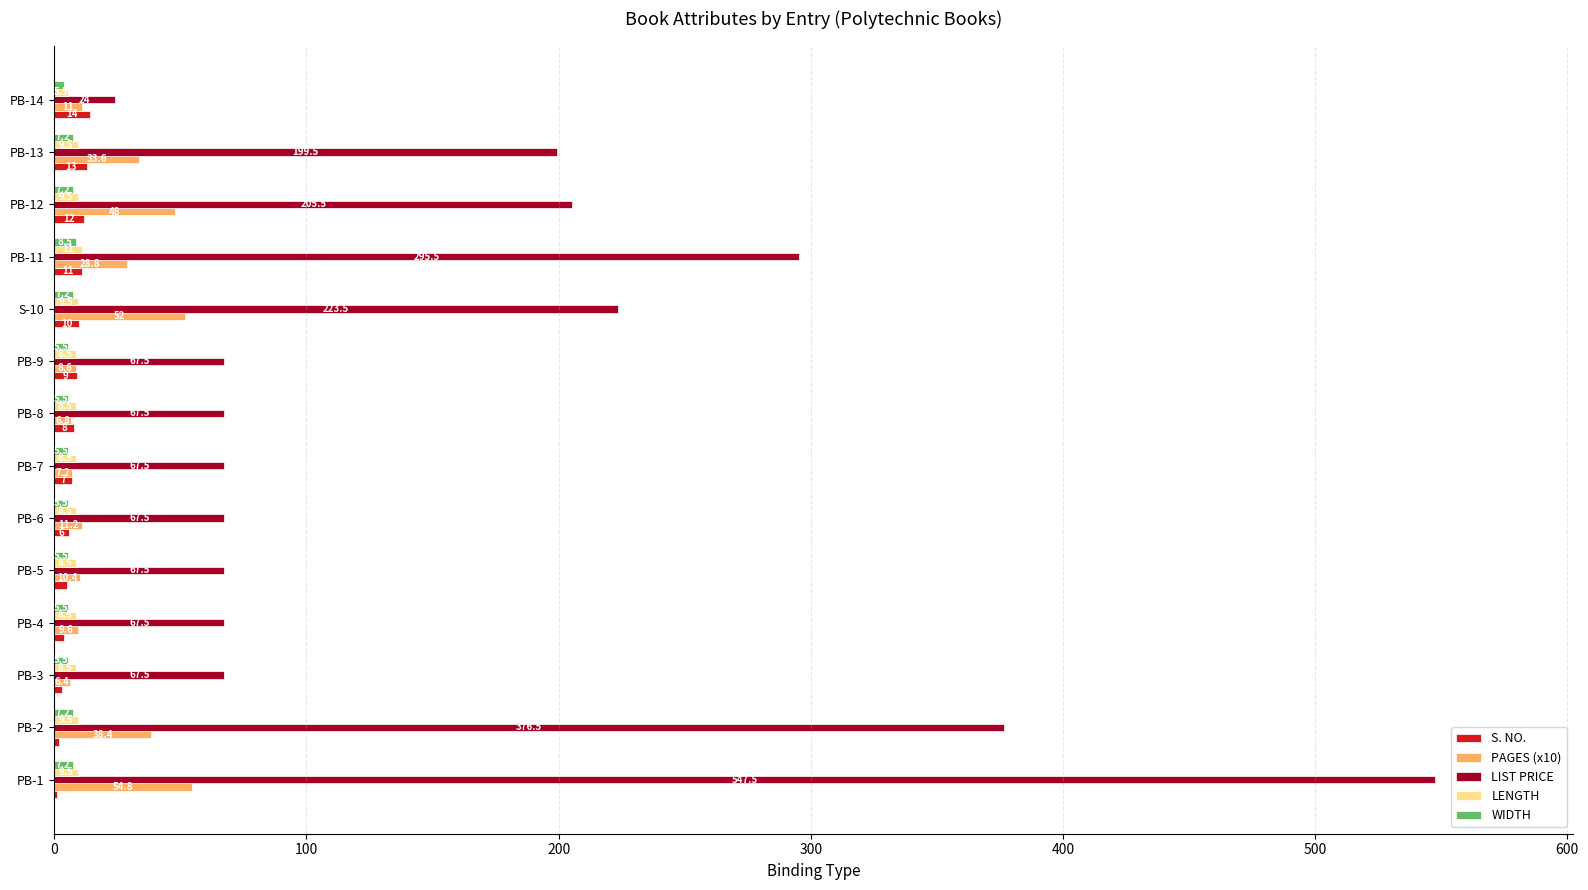

Which series changed the most between PB-4 and PB-7?

S. NO.